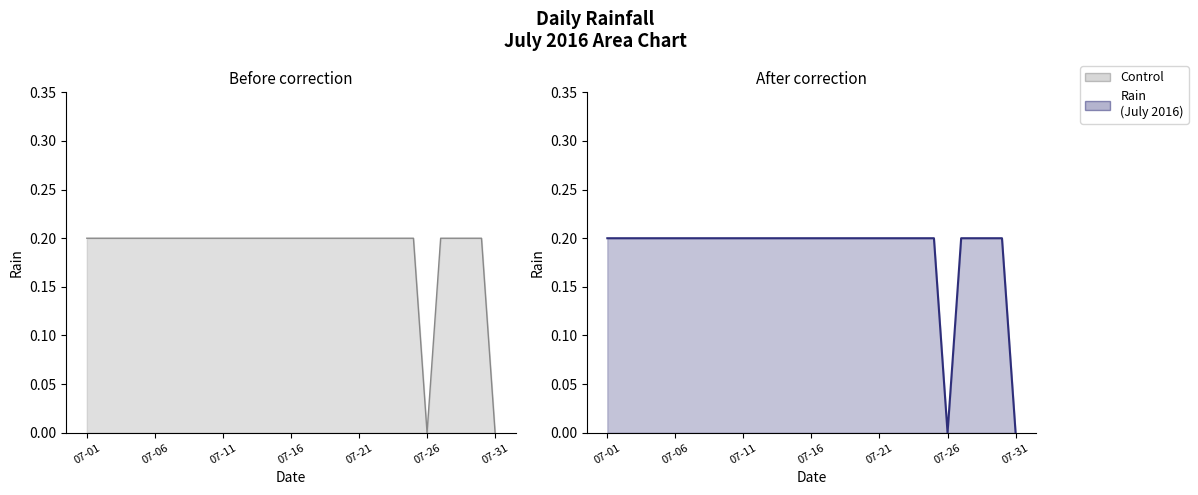

Which label corresponds to the largest value in the chart?

07-01